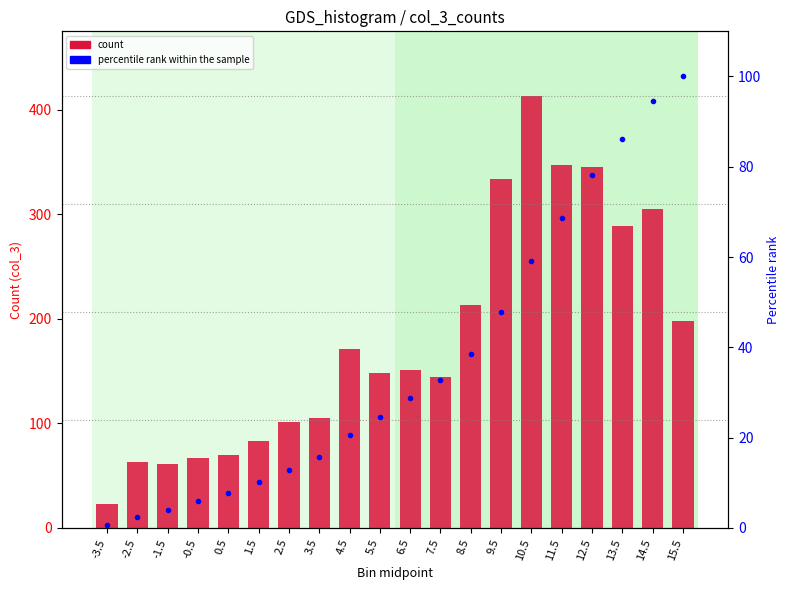

Reading left to right, transcribe all the data shown in this chart.

count: -3.5=23.0	-2.5=63.0	-1.5=61.0	-0.5=67.0	0.5=70.0	1.5=83.0	2.5=101.0	3.5=105.0	4.5=171.0	5.5=148.0	6.5=151.0	7.5=144.0	8.5=213.0	9.5=334.0	10.5=413.0	11.5=347.0	12.5=345.0	13.5=289.0	14.5=305.0	15.5=198.0
percentile rank within the sample: -3.5=0.6	-2.5=2.4	-1.5=4.0	-0.5=5.9	0.5=7.8	1.5=10.1	2.5=12.9	3.5=15.8	4.5=20.5	5.5=24.6	6.5=28.7	7.5=32.7	8.5=38.6	9.5=47.8	10.5=59.1	11.5=68.7	12.5=78.2	13.5=86.1	14.5=94.5	15.5=100.0